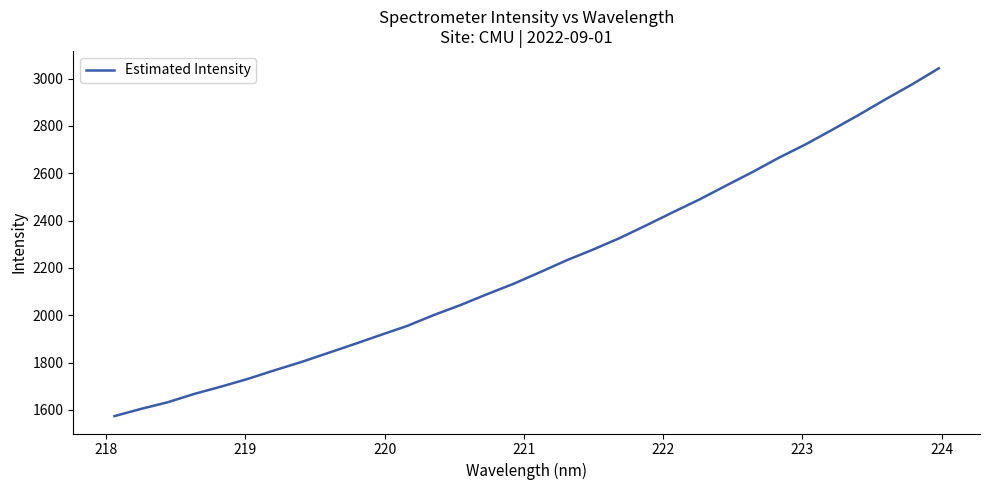

What is the difference between the maximum and minimum values?

1469.6